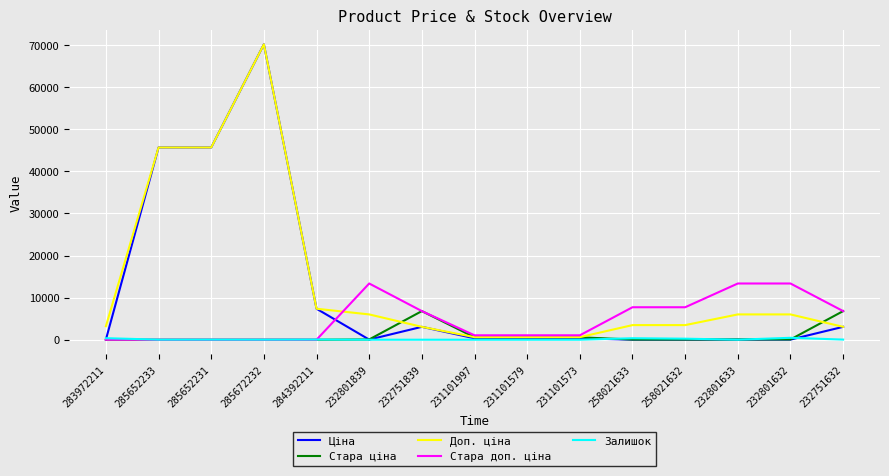

What position from the right is 258021632?

4